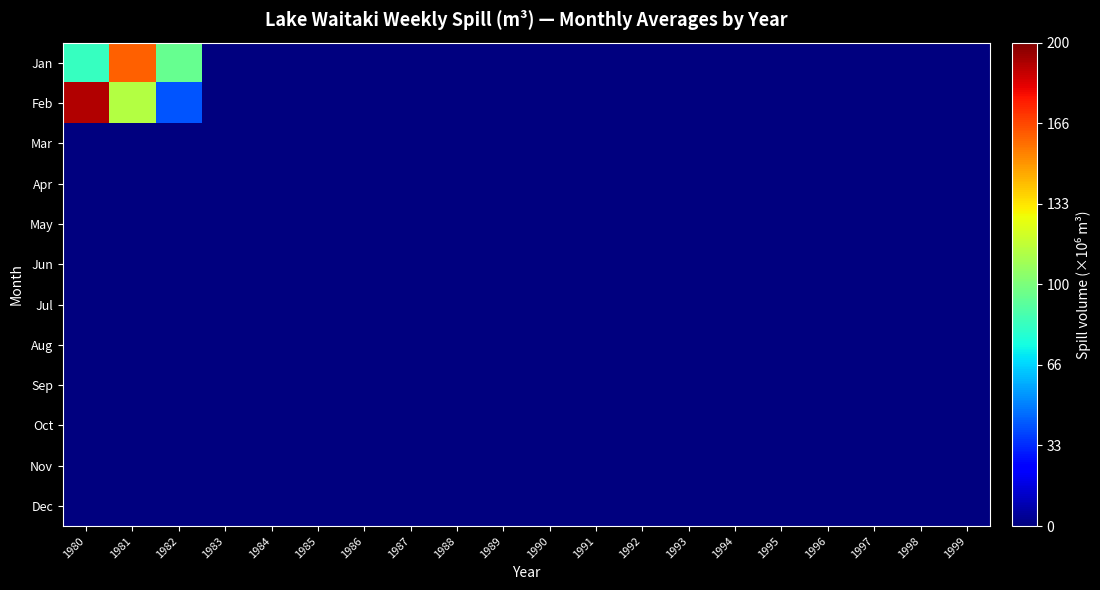

At how many categories does at least one series exceed 112081593?

2